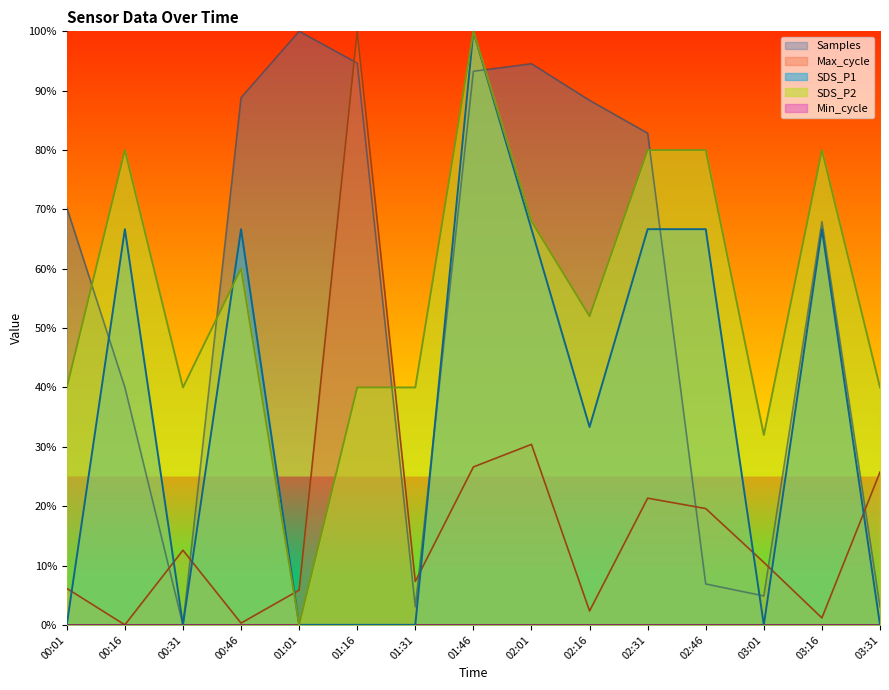

In Samples_scaled, how many points are lower than both neighbors (excluding endpoints)?

3